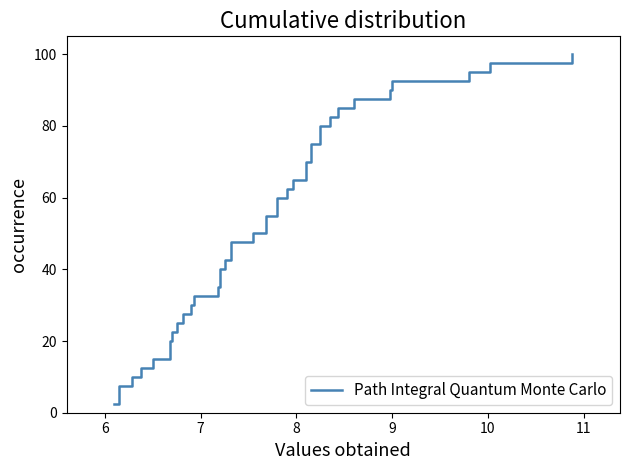

How many lines are shown in the chart?

1